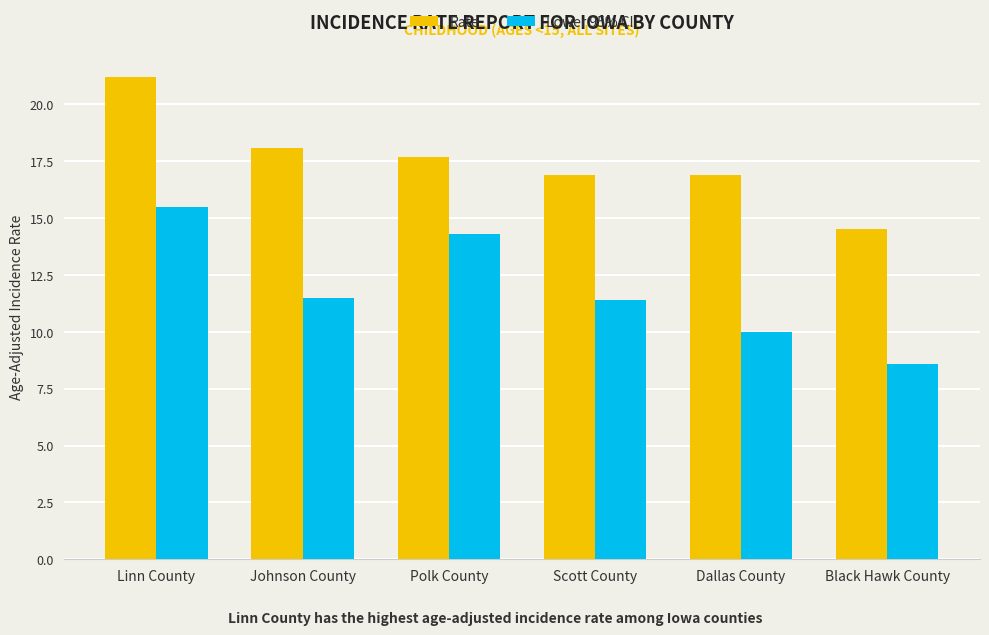

How many series are shown in this chart?

2